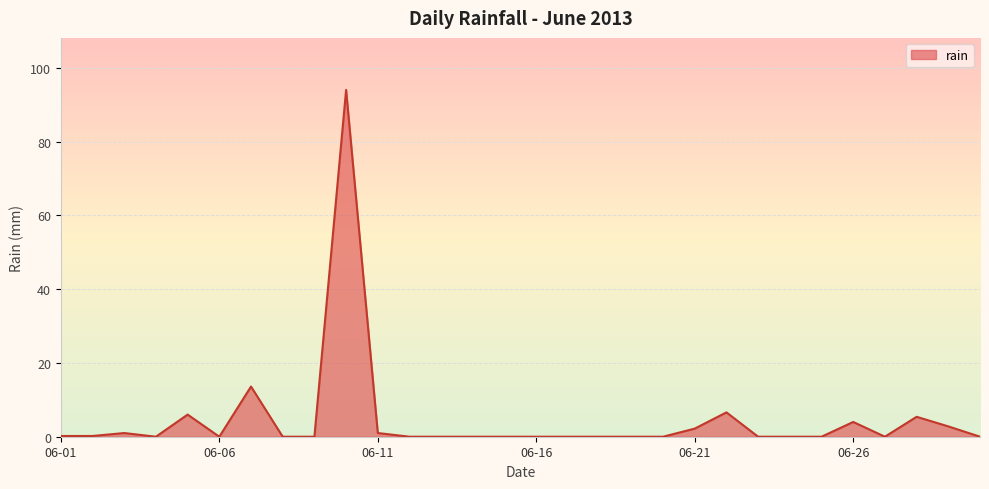

What is the maximum value shown in the chart?

94.0